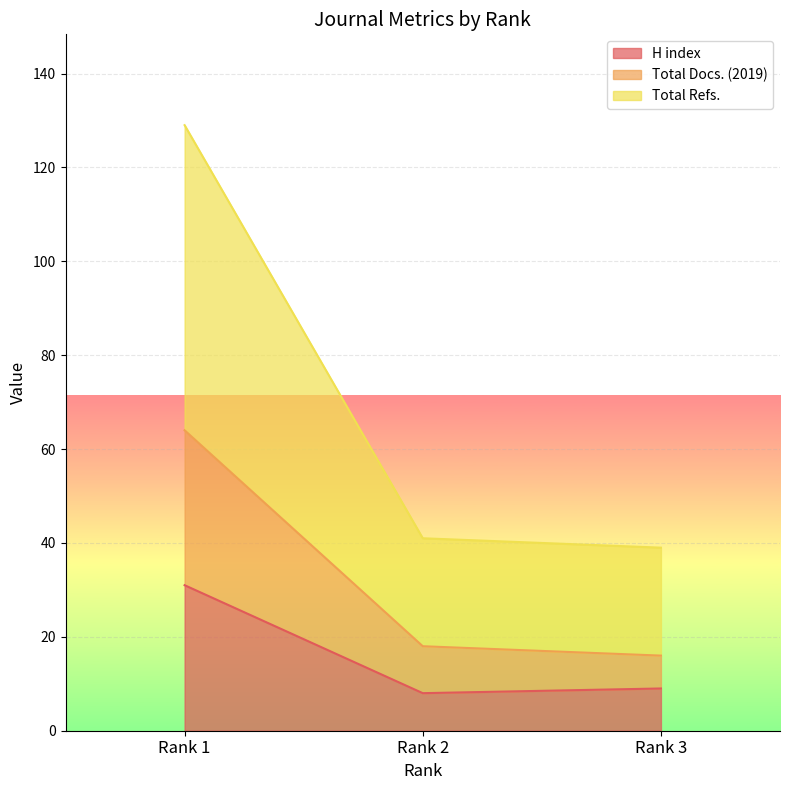

Reading right to left, extract all data points from this chart.

H index: 9	8	31
Total Docs. (2019): 16	18	64
Total Refs.: 39	41	129